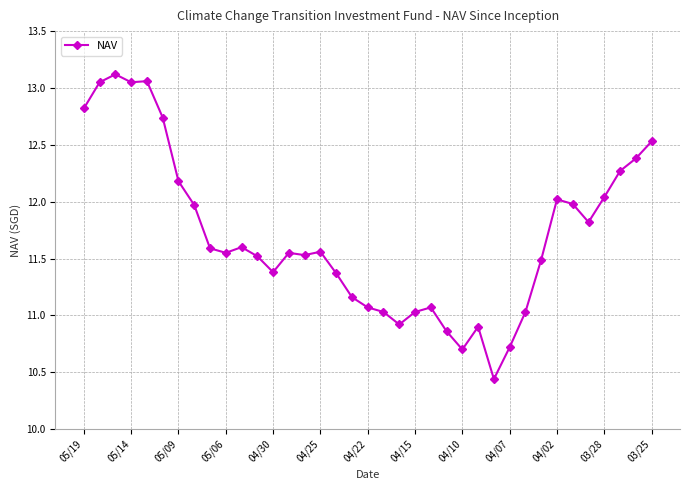

True or false: there are more than 0 points higher than both neighbors.

True